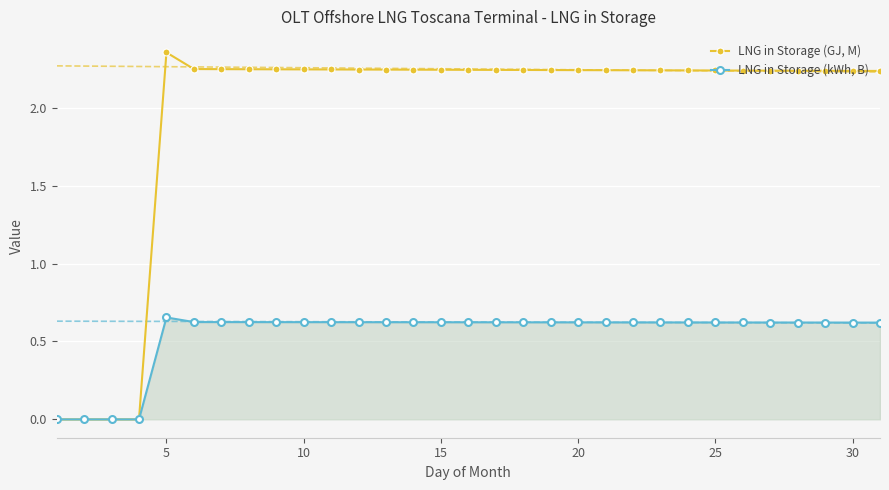

The value of LNG in Storage (kWh, B) at 10 is 0.6. True or false?

True